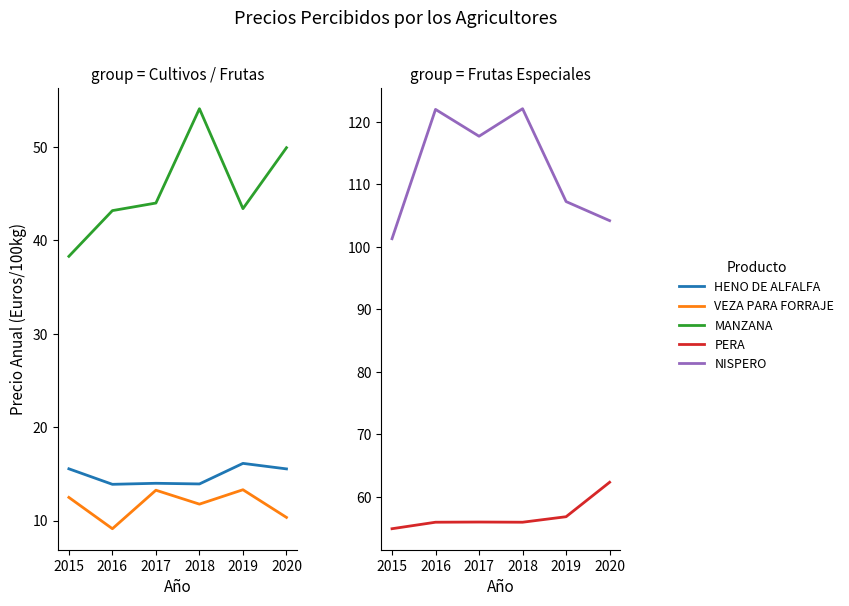

Where does the HENO DE ALFALFA series first go above 15?

2015